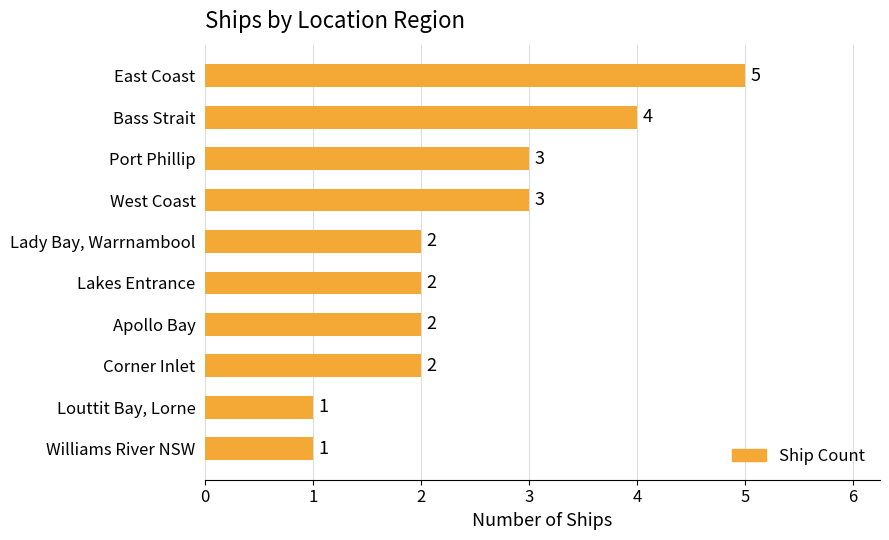

Reading top to bottom, list all the values displayed in this chart.

East Coast=5	Bass Strait=4	Port Phillip=3	West Coast=3	Lady Bay, Warrnambool=2	Lakes Entrance=2	Apollo Bay=2	Corner Inlet=2	Louttit Bay, Lorne=1	Williams River NSW=1